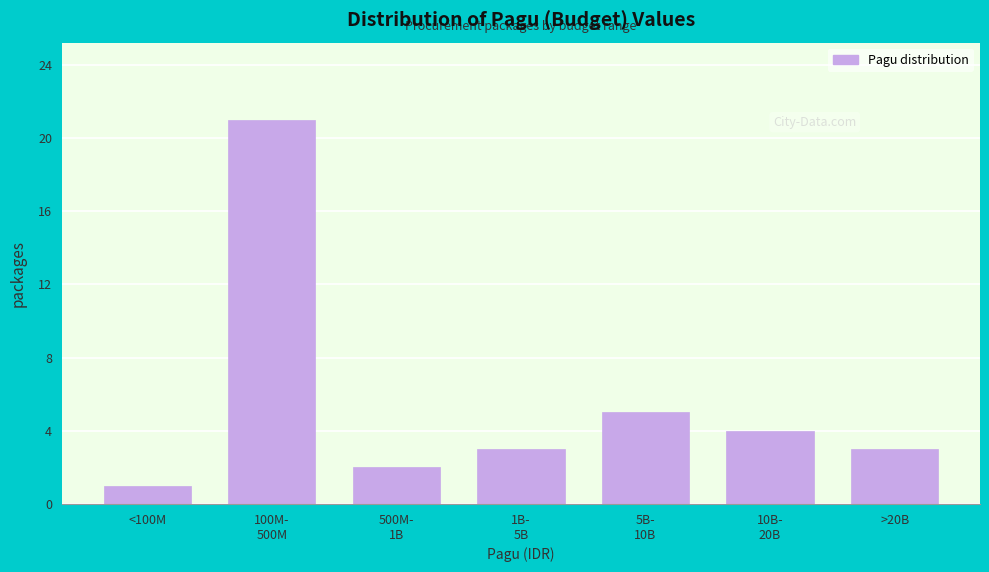

Reading right to left, transcribe all the data shown in this chart.

3	4	5	3	2	21	1